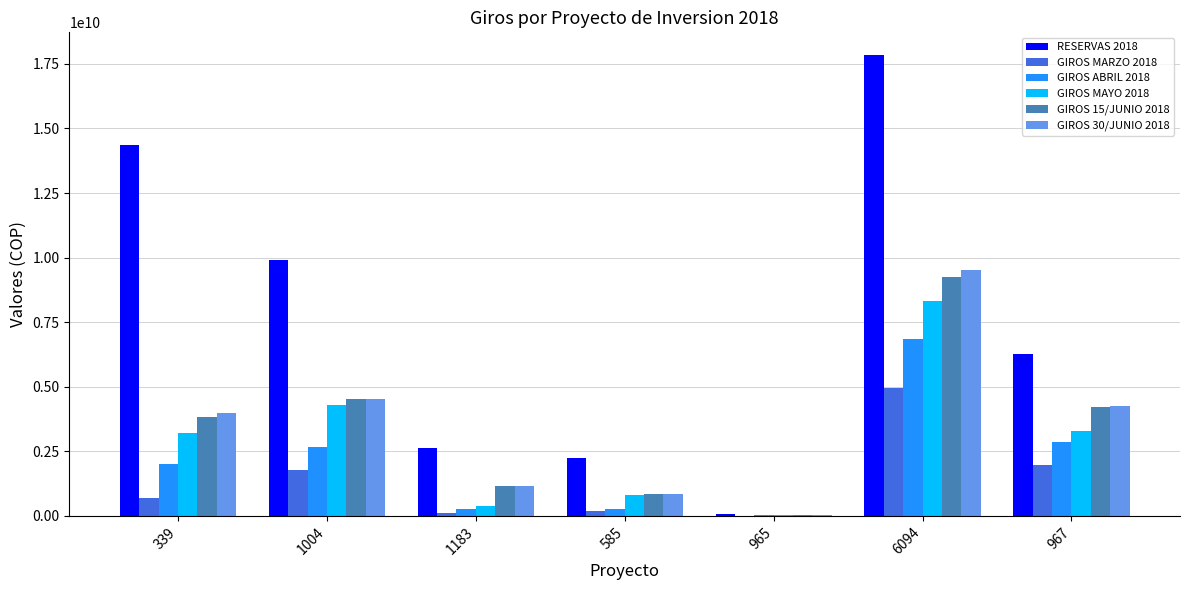

How many groups of bars are there?

7